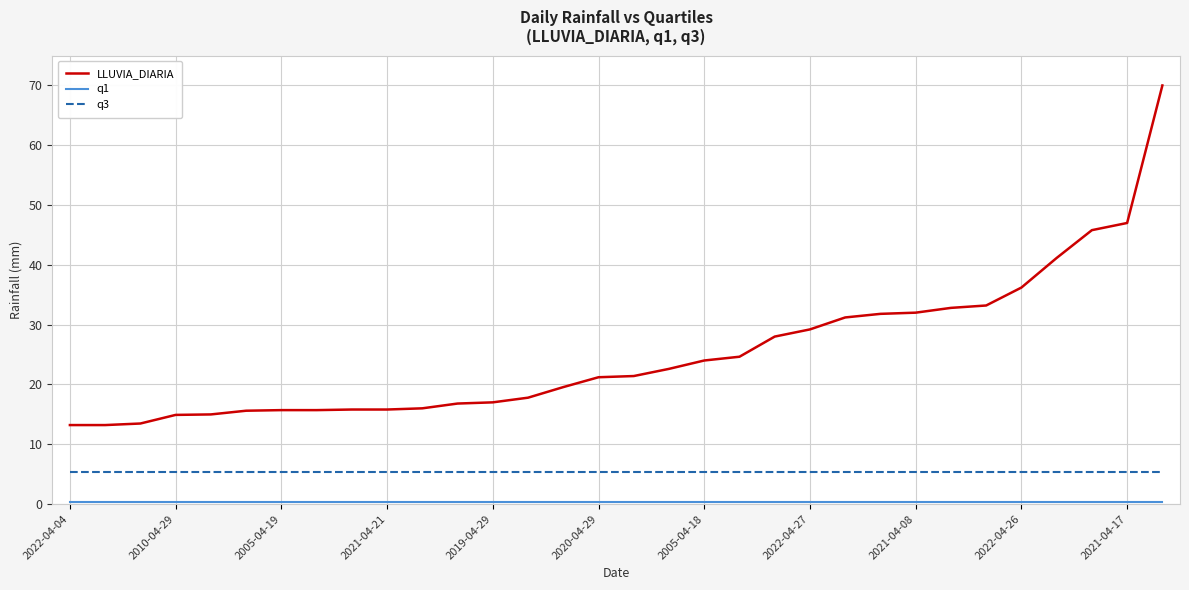

Which series has the widest spread of values?

LLUVIA_DIARIA